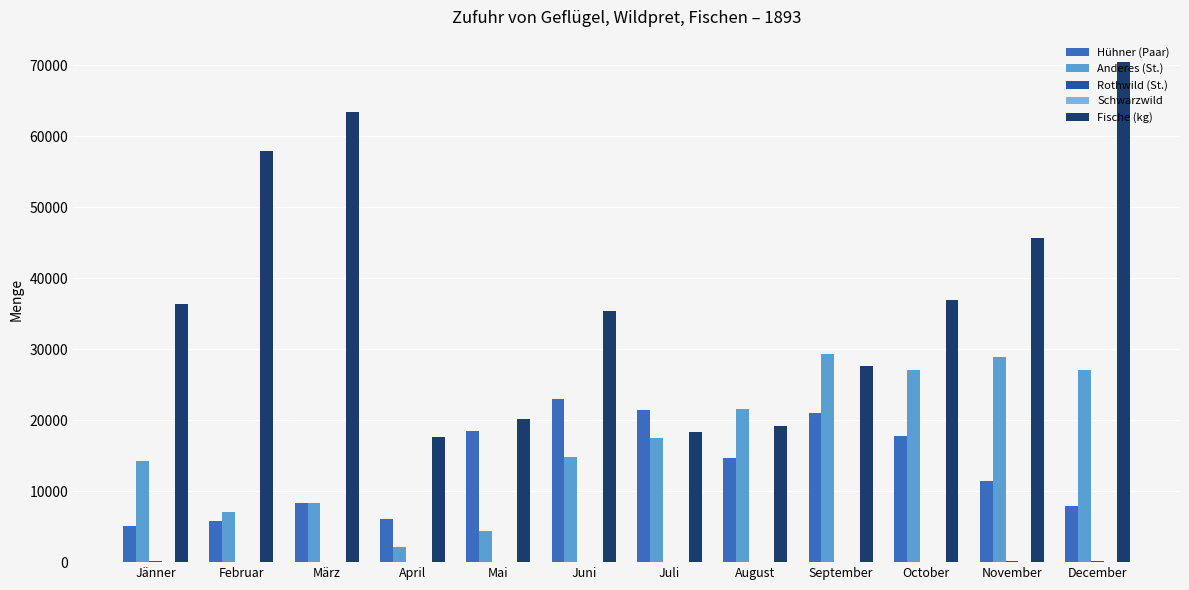

At which category is the sum across all series the highest?

December